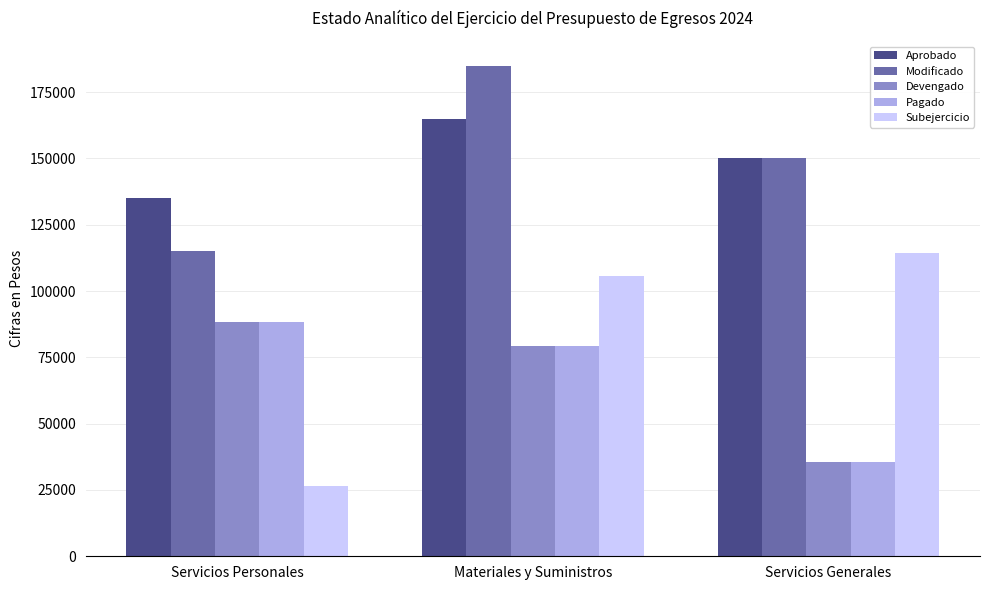

What is the lowest value of the Subejercicio series?

26517